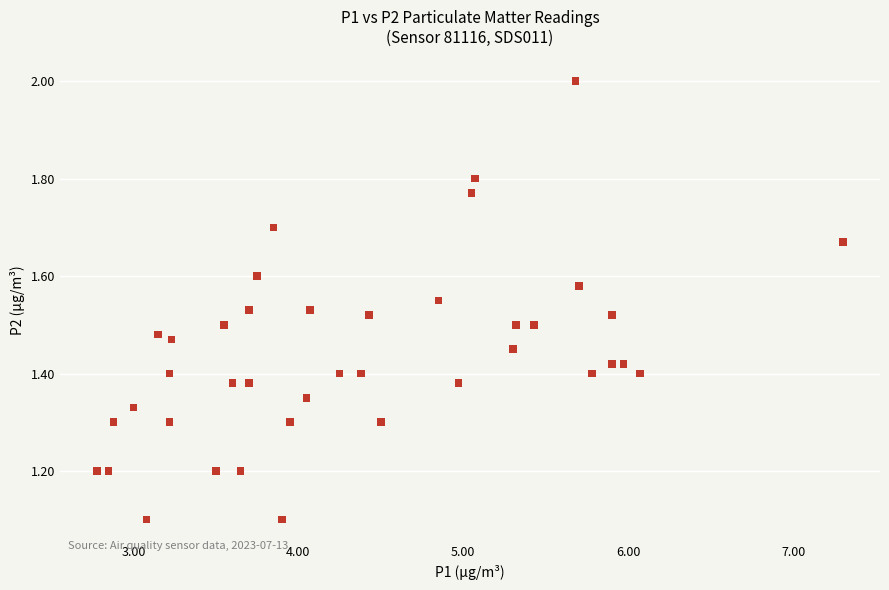

What is the range of Y values (max minus min)?

0.9